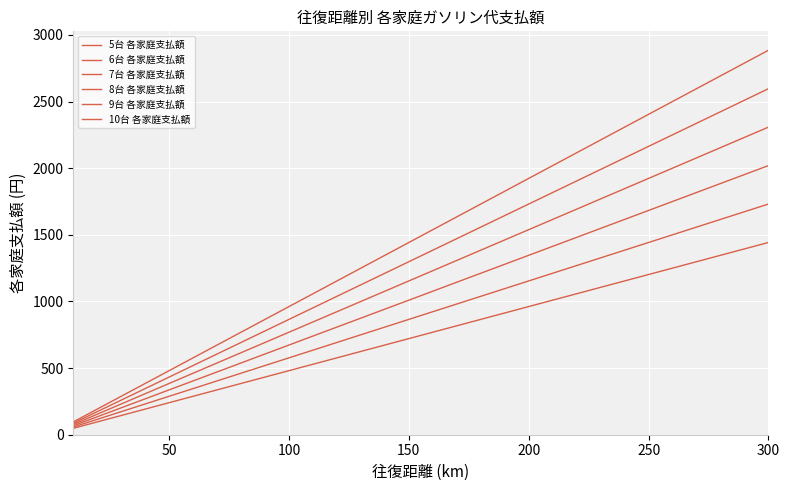

Does the chart have visible grid lines?

Yes